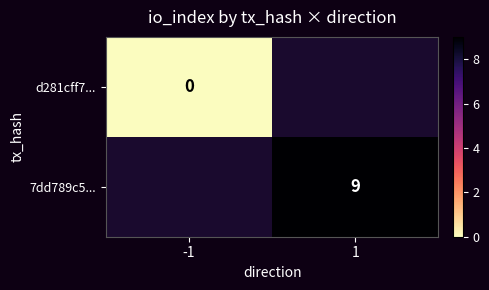

The 7dd789c5... series shows 16 at 1. True or false?

False